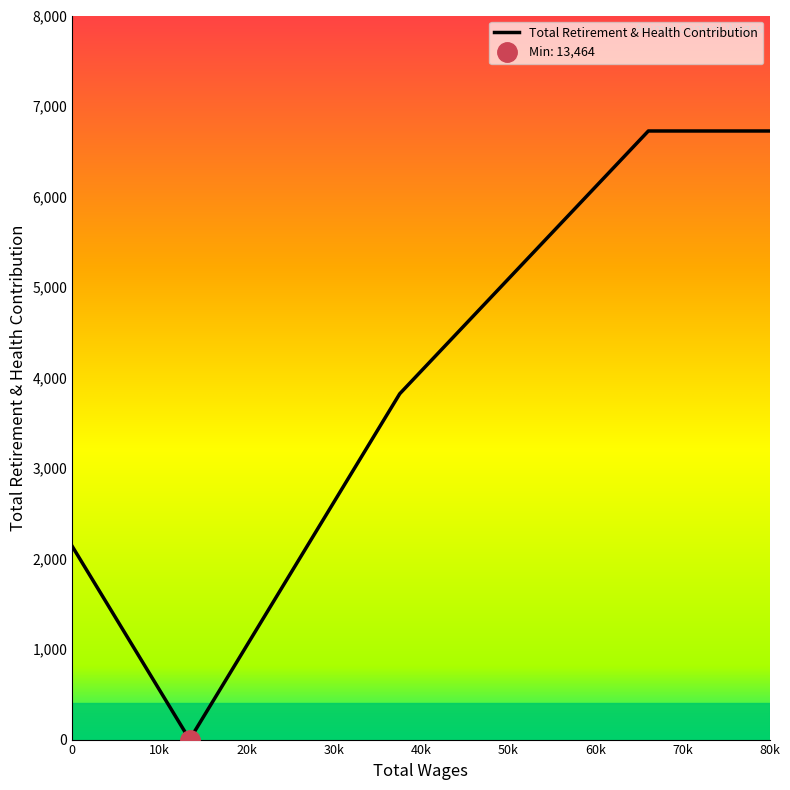

What is the sum of all values?

10545